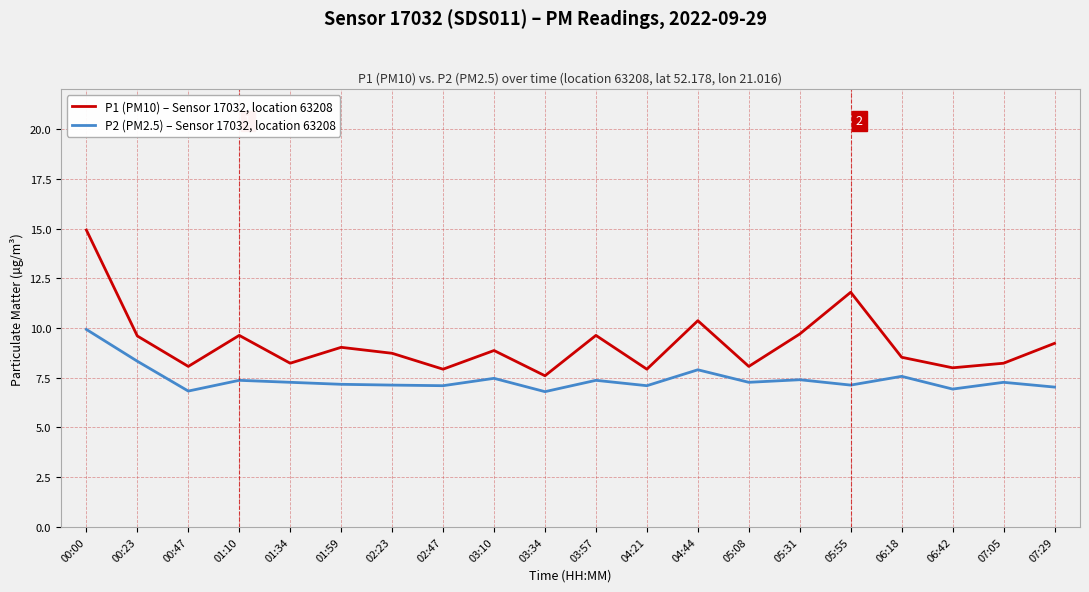

True or false: P2 (PM2.5) – Sensor 17032, location 63208 has a value of 3.9 at 04:21.

False